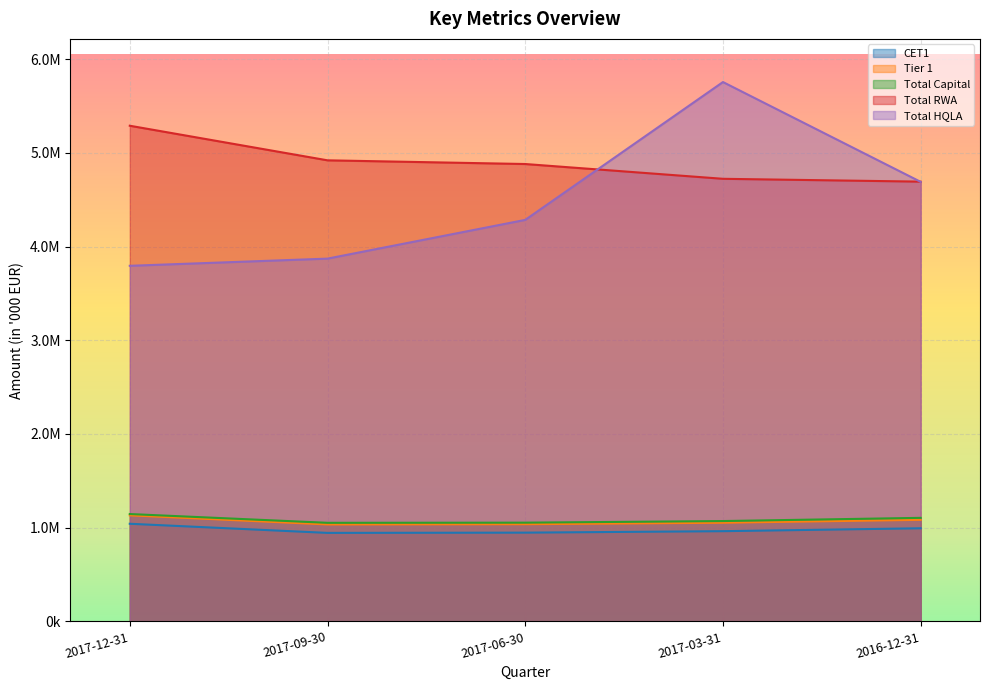

Which series has the largest range (max minus min)?

Total HQLA